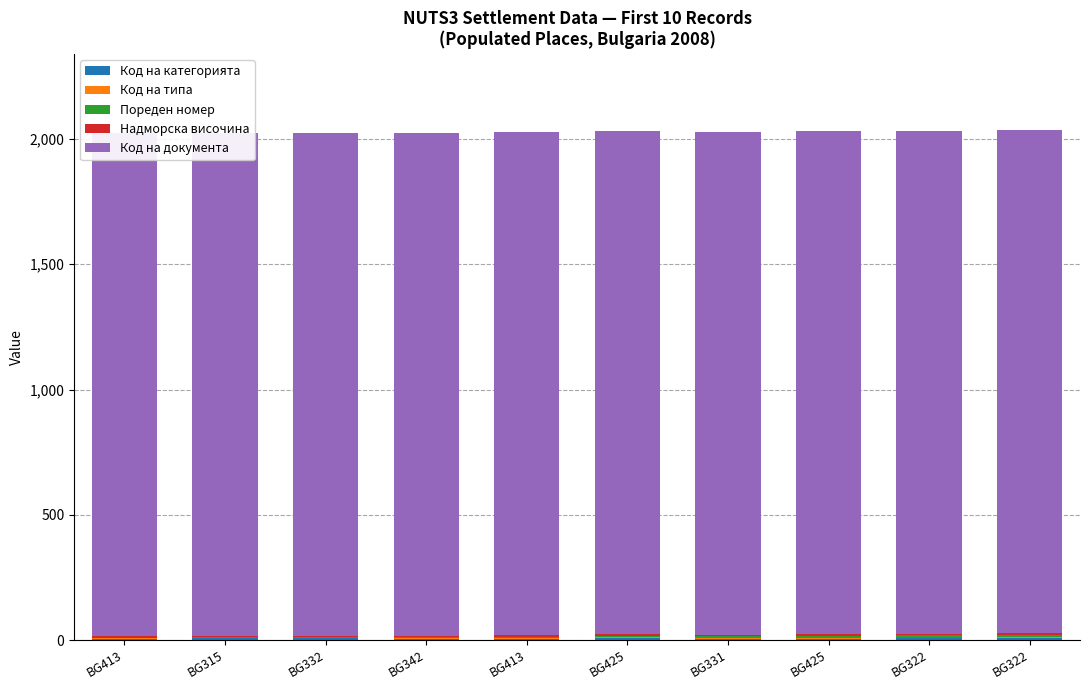

True or false: Код на типа has a value of 5 at BG315.

False